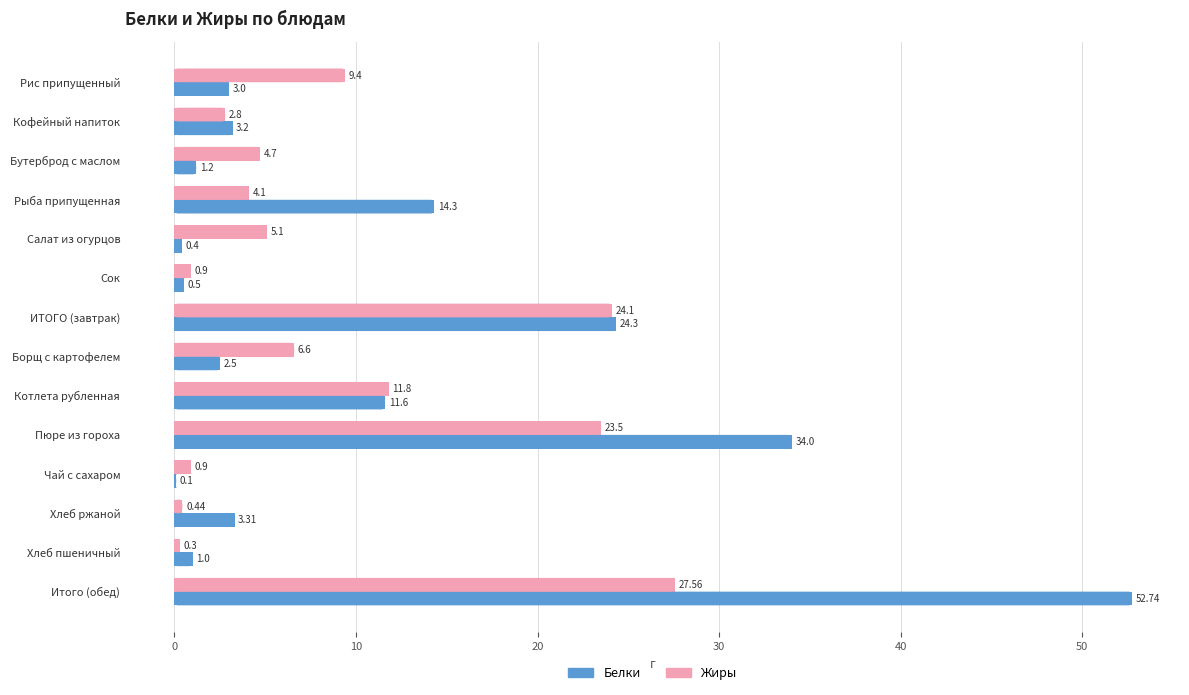

At which label is Жиры closest to 13?

Котлета рубленная